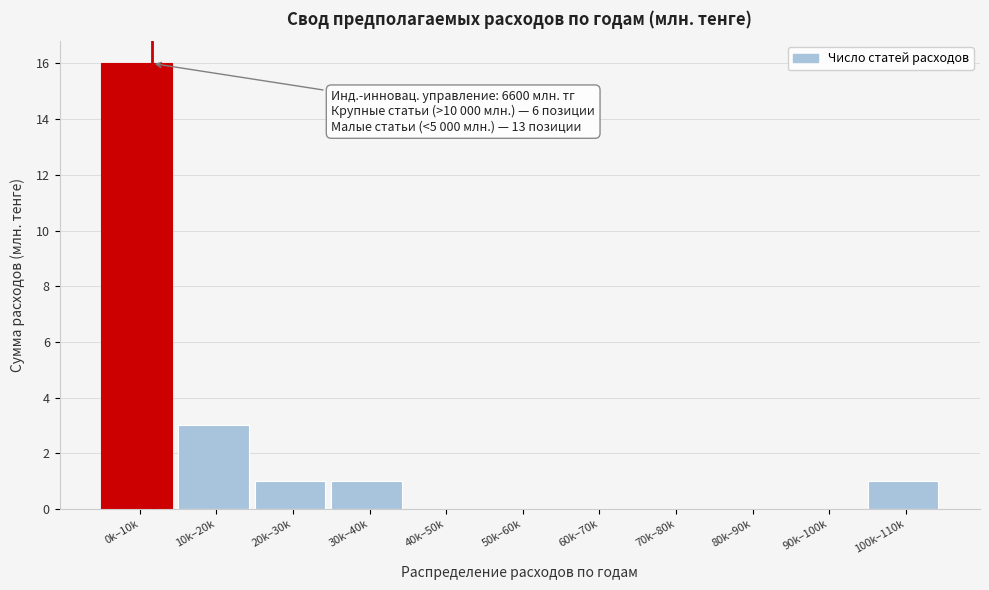

Reading right to left, list all the values displayed in this chart.

100k–110k=1	90k–100k=0	80k–90k=0	70k–80k=0	60k–70k=0	50k–60k=0	40k–50k=0	30k–40k=1	20k–30k=1	10k–20k=3	0k–10k=16